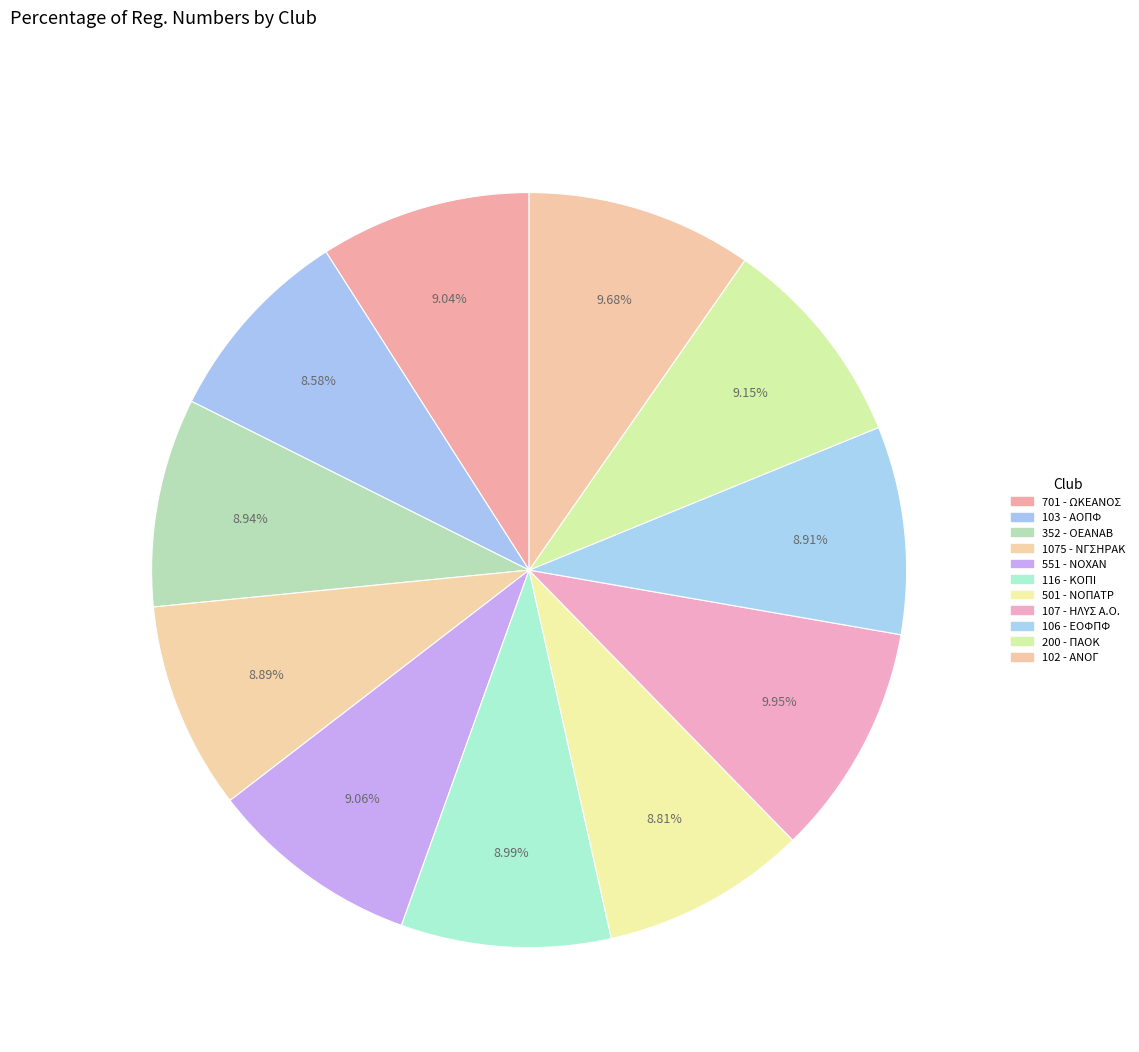

How much of the chart is everything except 107 - ΗΛΥΣ Α.Ο.?

90.0%